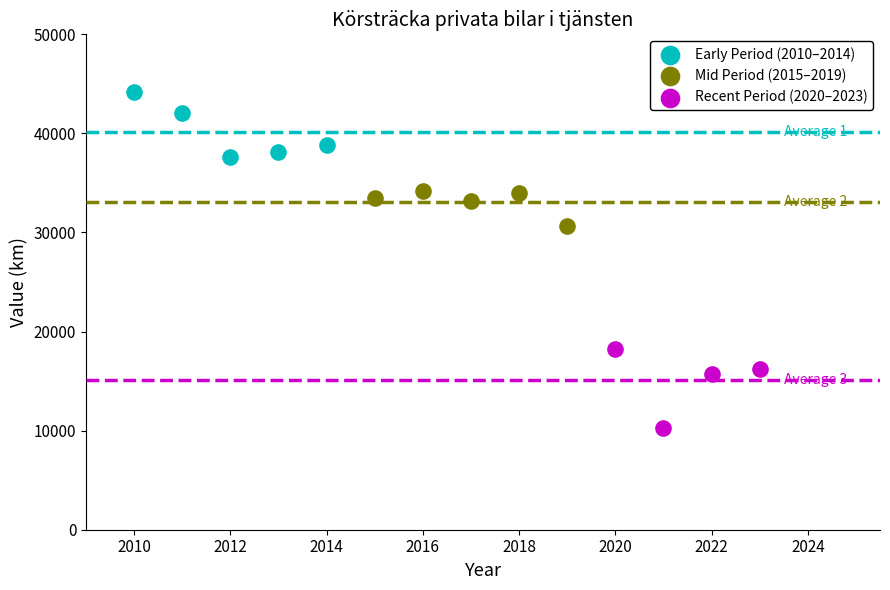

Which series contains the highest Y value?

Early Period (2010–2014)